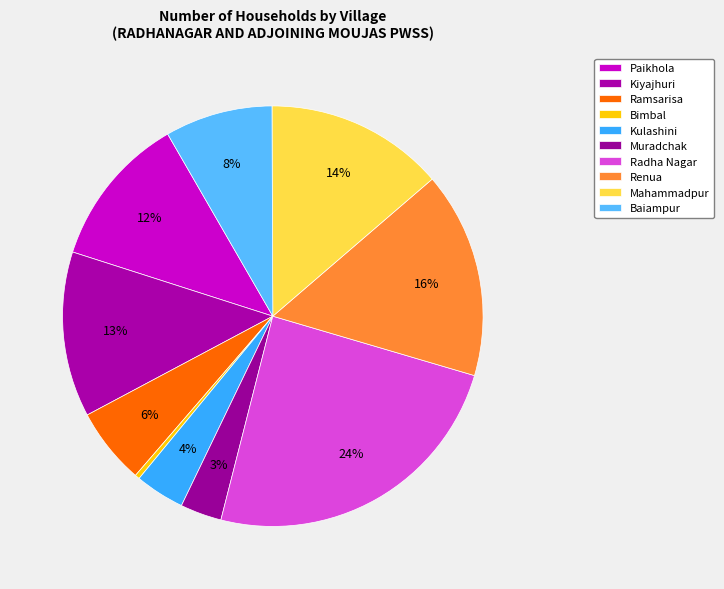

The Kulashini slice represents 1% of the pie. True or false?

False